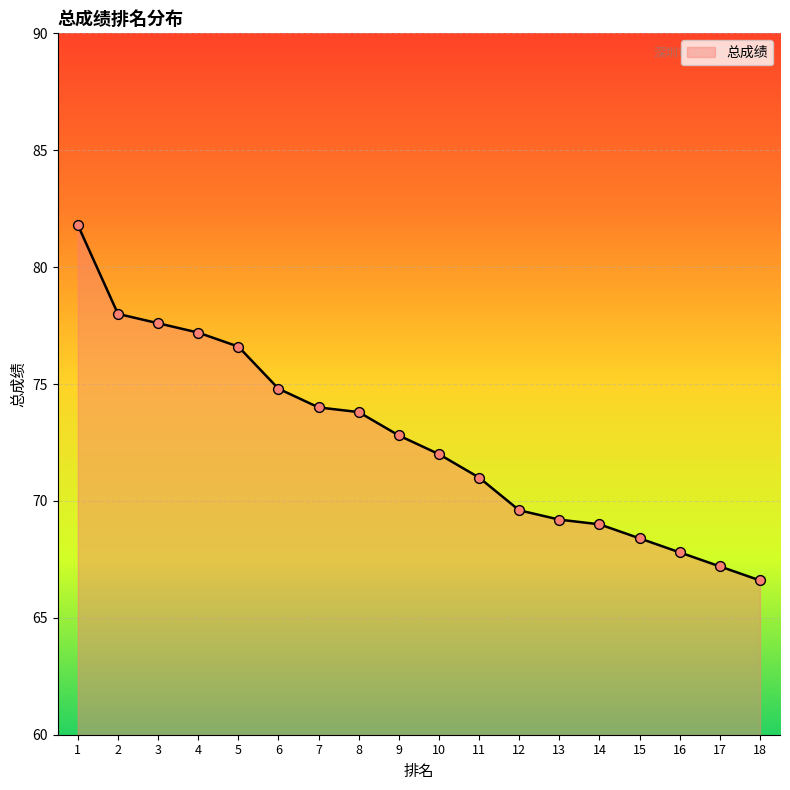

Approximately how many times larger is the value at 12 compared to 10?

1.0